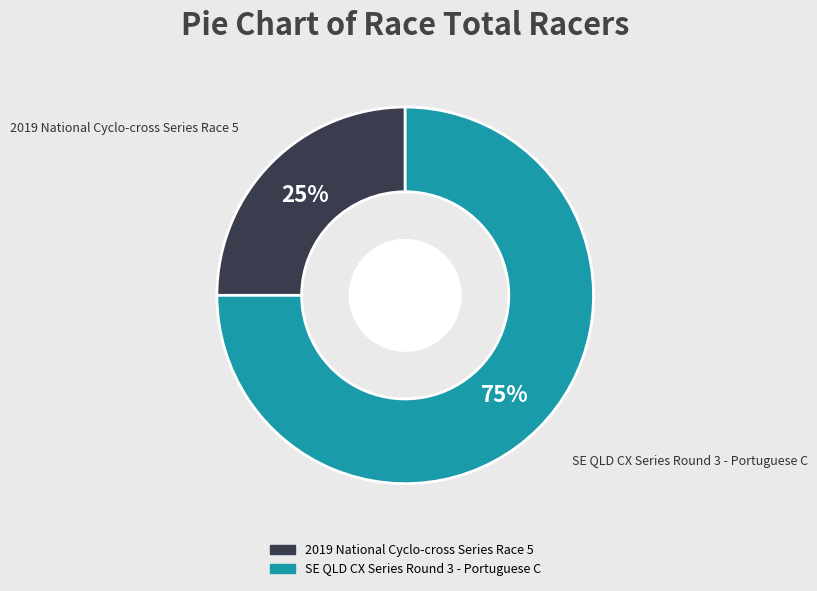

Is it true that 2019 National Cyclo-cross Series Race 5 is 25% of the pie?

True